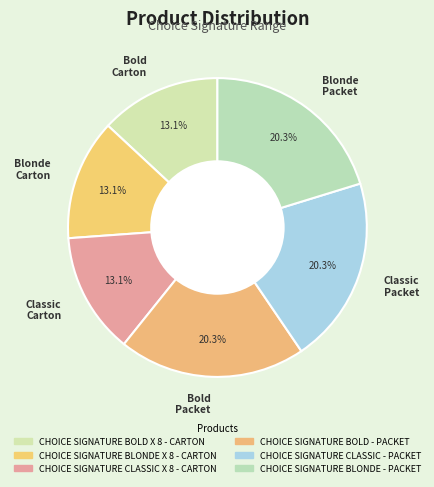

How many segments does this pie chart have?

6